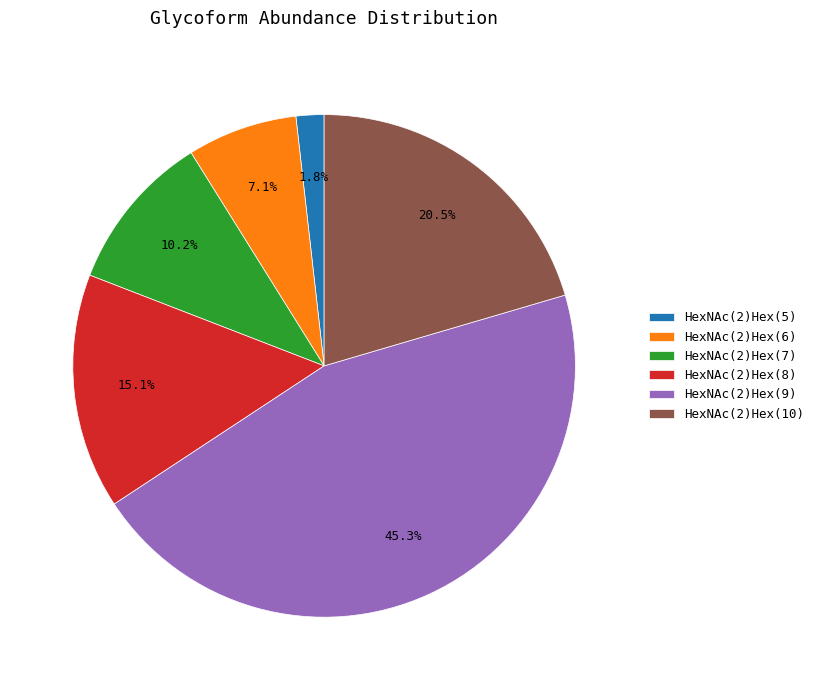

How many slices are in this pie chart?

6